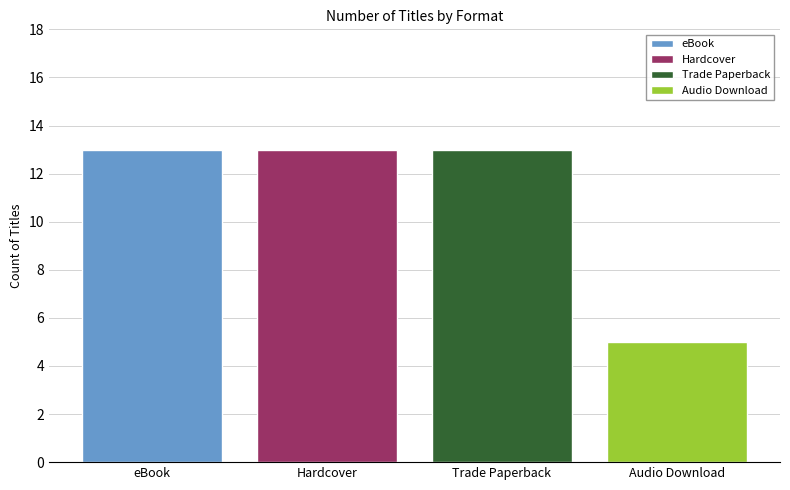

At which label does eBook reach its peak?

eBook